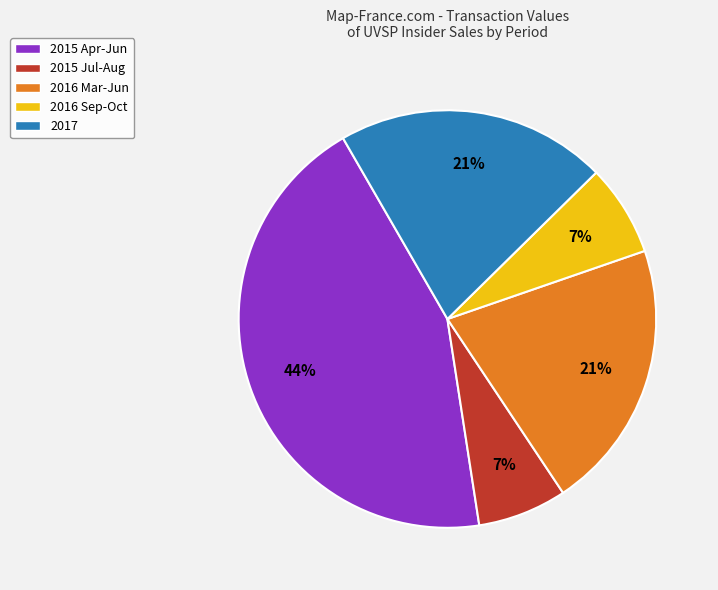

Is the sum of 2016 Sep-Oct and 2015 Apr-Jun greater than half?

Yes